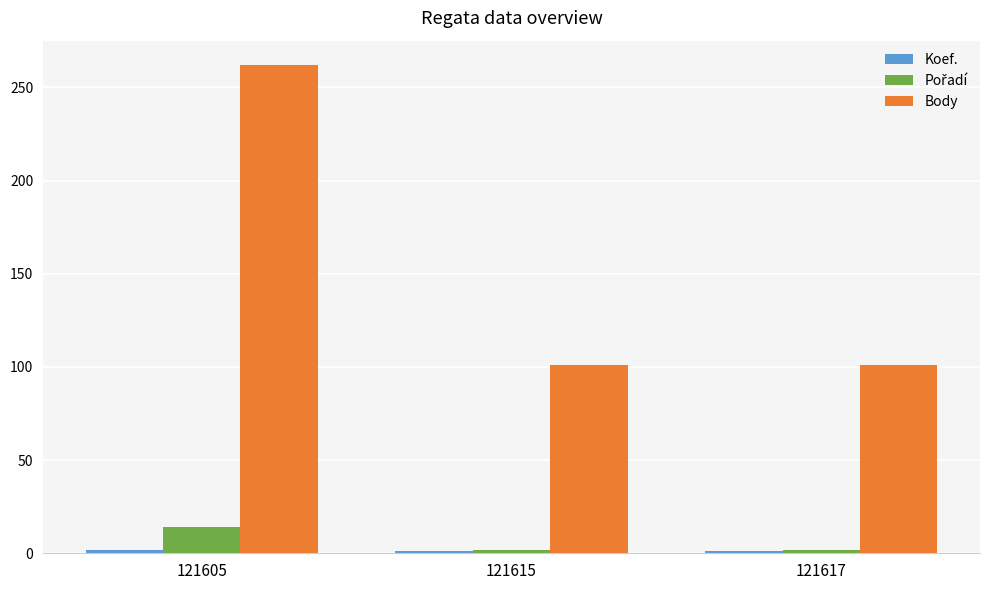

At which category is the sum across all series the highest?

121605